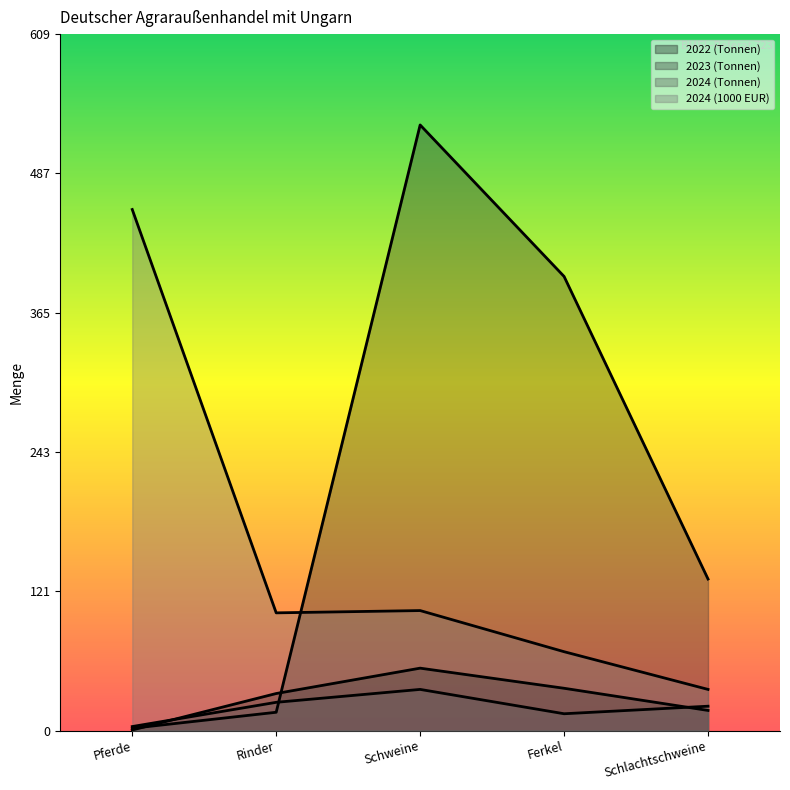

At Rinder, list the series in order from smallest to largest.

2023 (Tonnen), 2024 (Tonnen), 2022 (Tonnen), 2024 (1000 EUR)